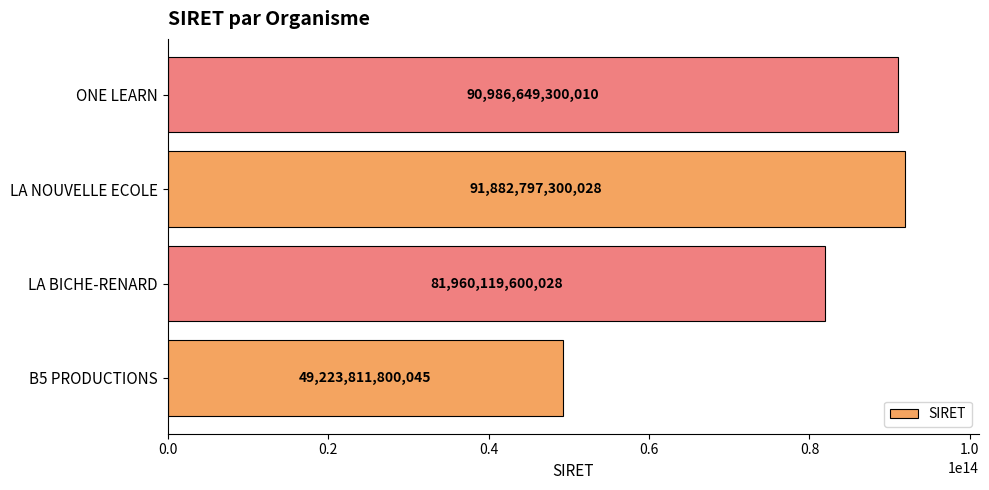

Rank the categories by value from lowest to highest.

B5 PRODUCTIONS, LA BICHE-RENARD, ONE LEARN, LA NOUVELLE ECOLE